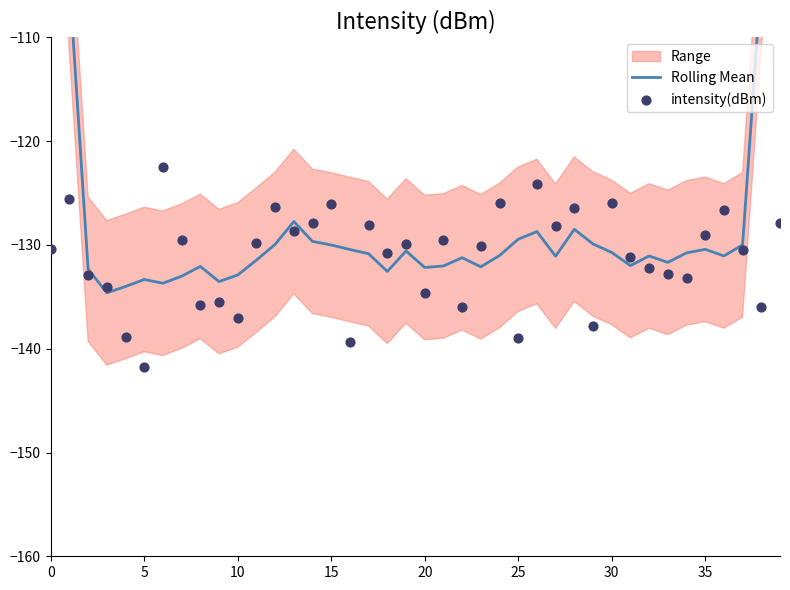

Which series reaches the minimum Y coordinate?

intensity(dBm)